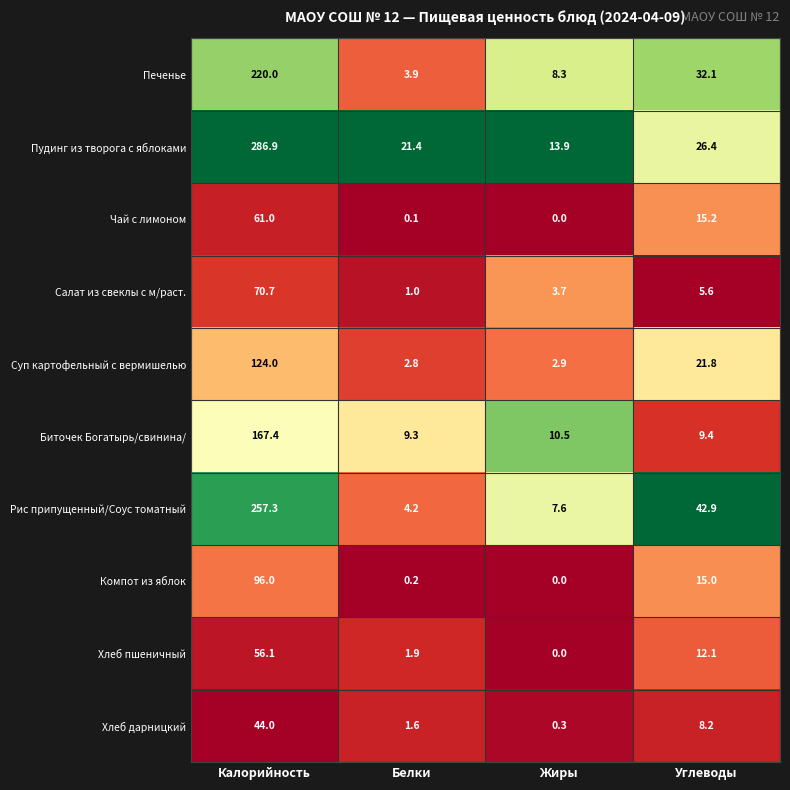

List the series in order of their peak value, highest first.

Пудинг из творога с яблоками, Рис припущенный/Соус томатный, Печенье, Биточек Богатырь/свинина/, Суп картофельный с вермишелью, Компот из яблок, Салат из свеклы с м/раст., Чай с лимоном, Хлеб пшеничный, Хлеб дарницкий